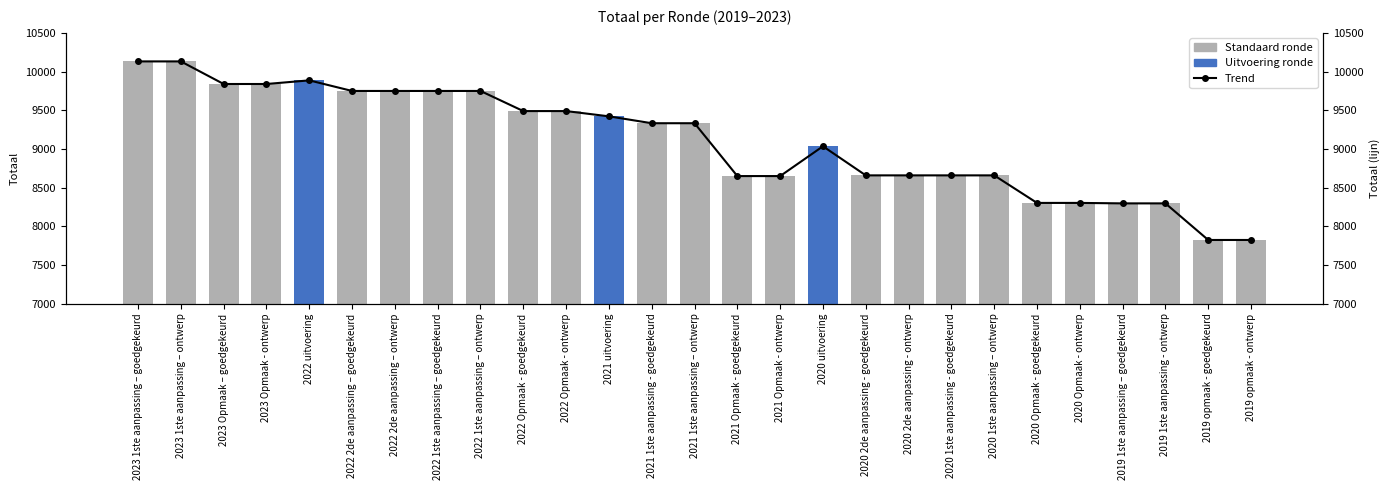

Which category has the highest value across all series?

2023 1ste aanpassing – goedgekeurd